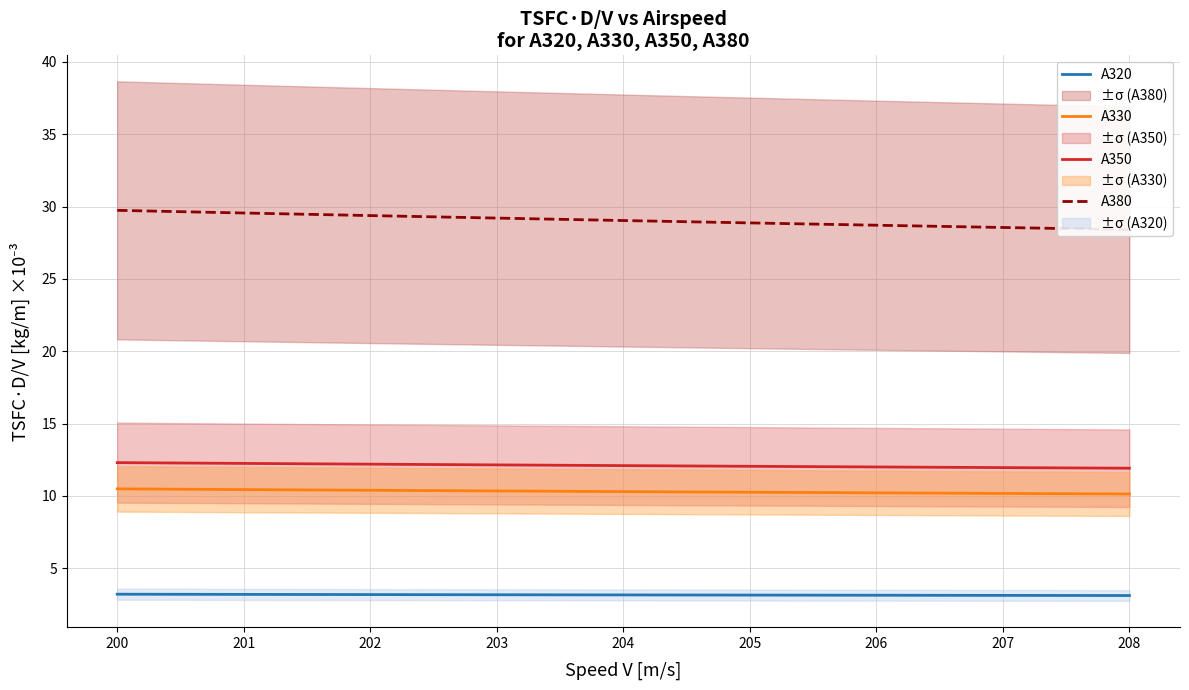

Which series has the widest spread of values?

A380